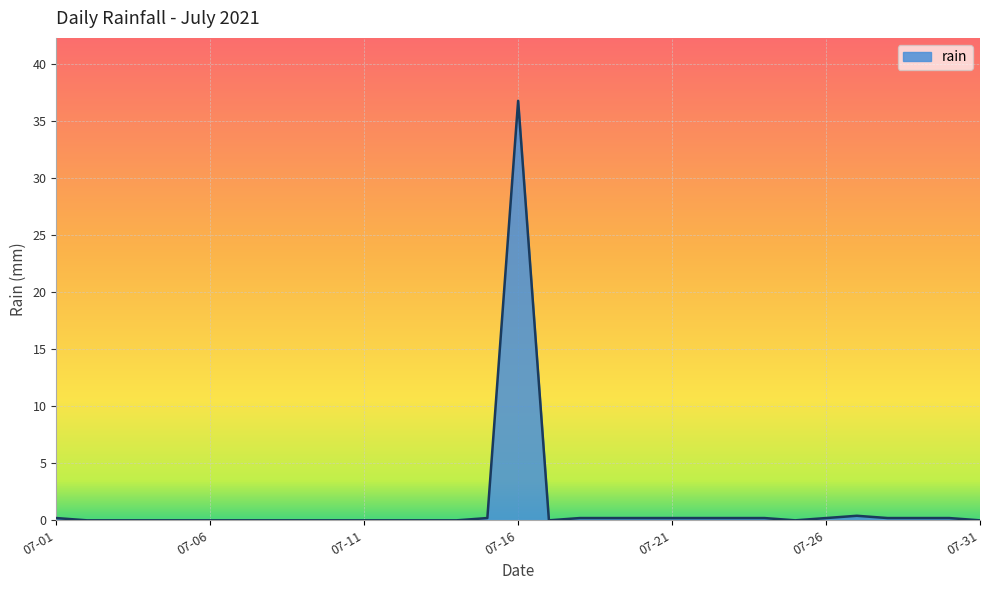

What is the maximum value shown in the chart?

36.8